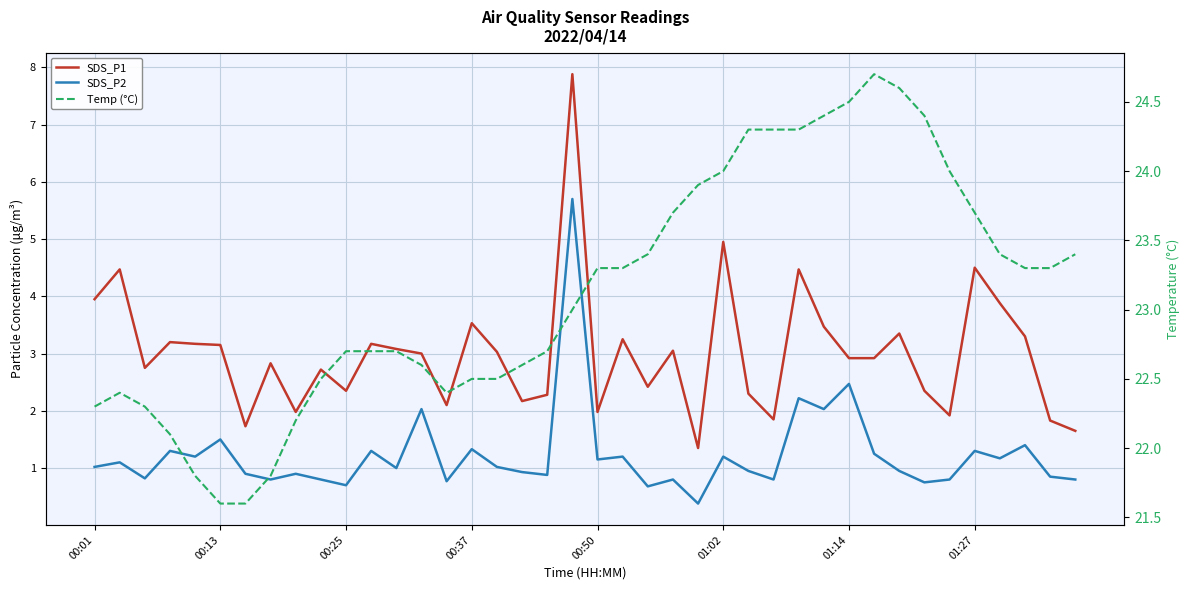

True or false: SDS_P1 has a value of 2.4 at 22.

True